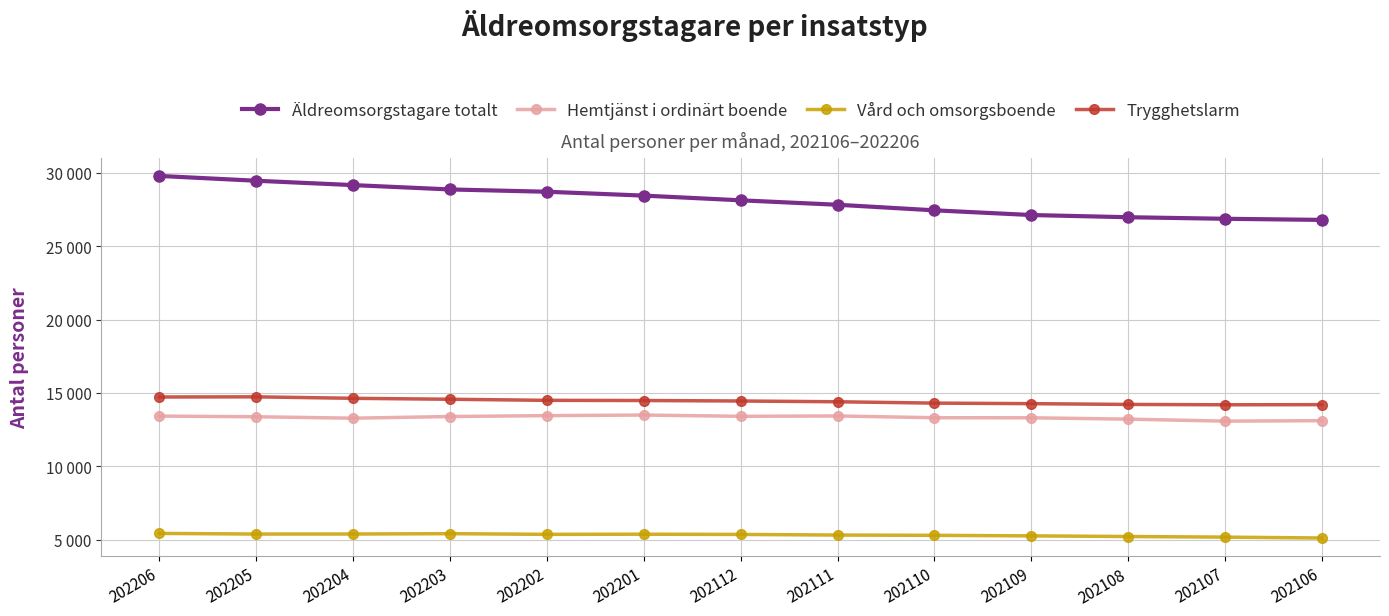

What are all the series names shown in the legend?

Äldreomsorgstagare totalt, Hemtjänst i ordinärt boende, Vård och omsorgsboende, Trygghetslarm